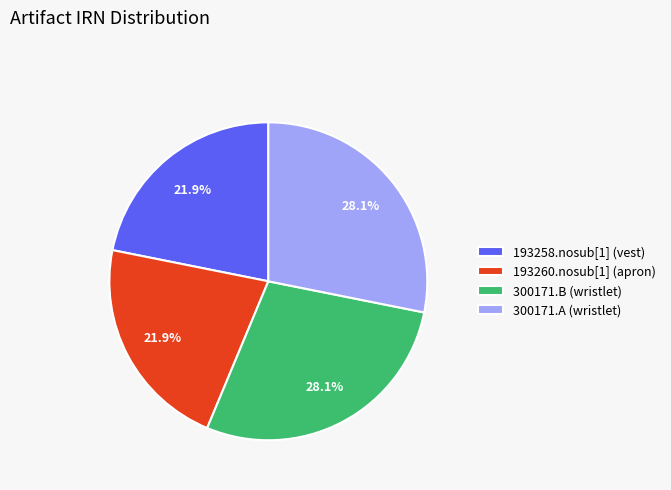

Which has a higher value, 193258.nosub[1] (vest) or 300171.B (wristlet)?

300171.B (wristlet)